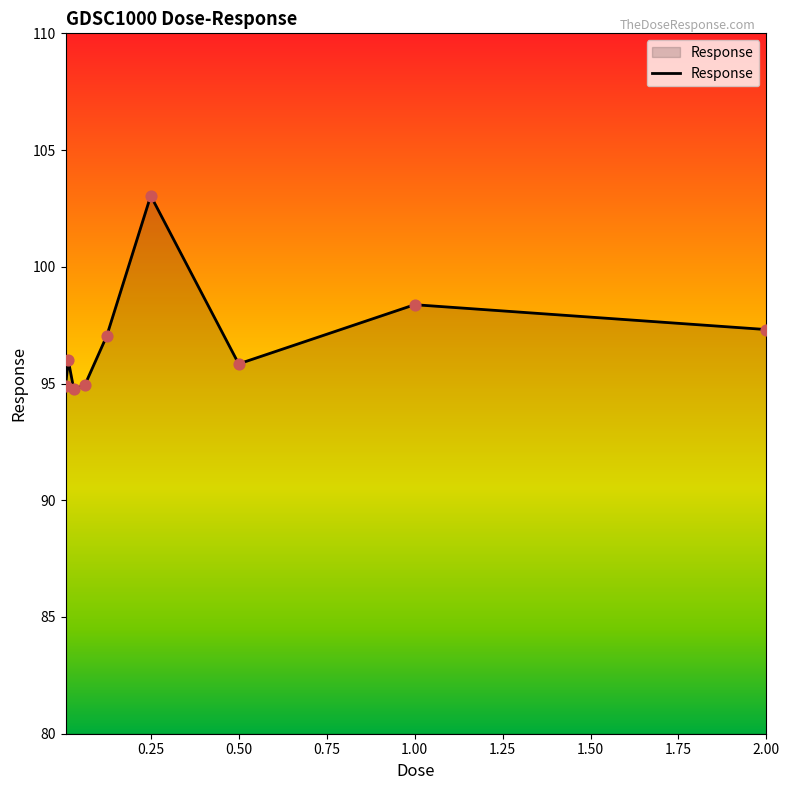

What is the difference between the maximum and minimum values?

8.3